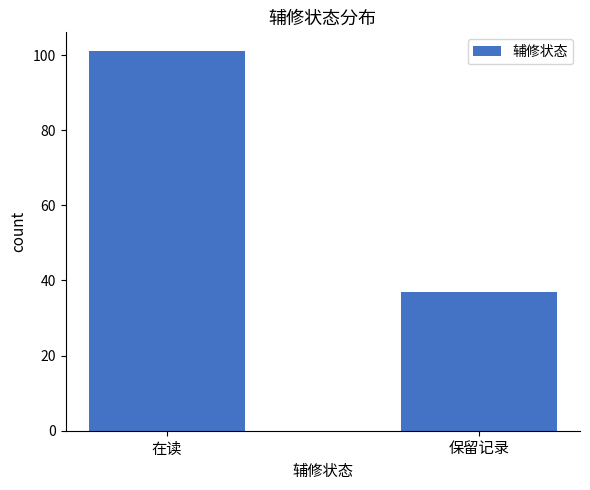

Which category has the highest value across all series?

在读